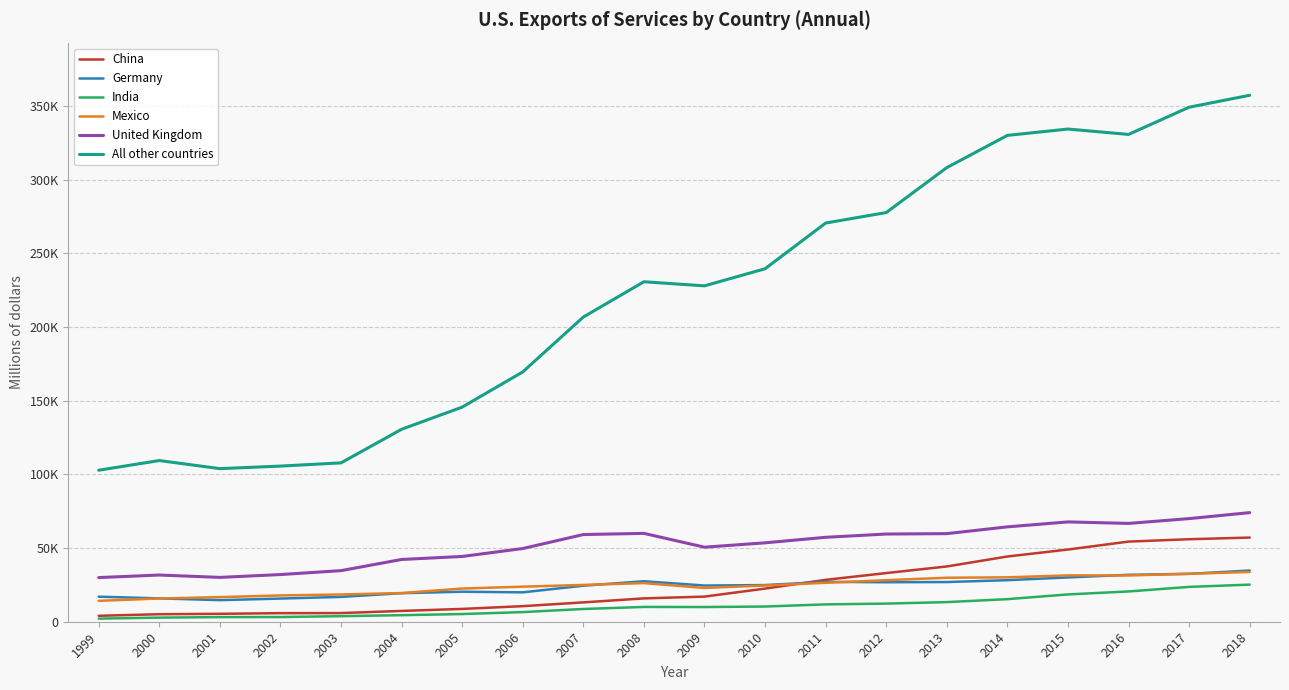

Which category has the highest value in the All other countries series?

2018